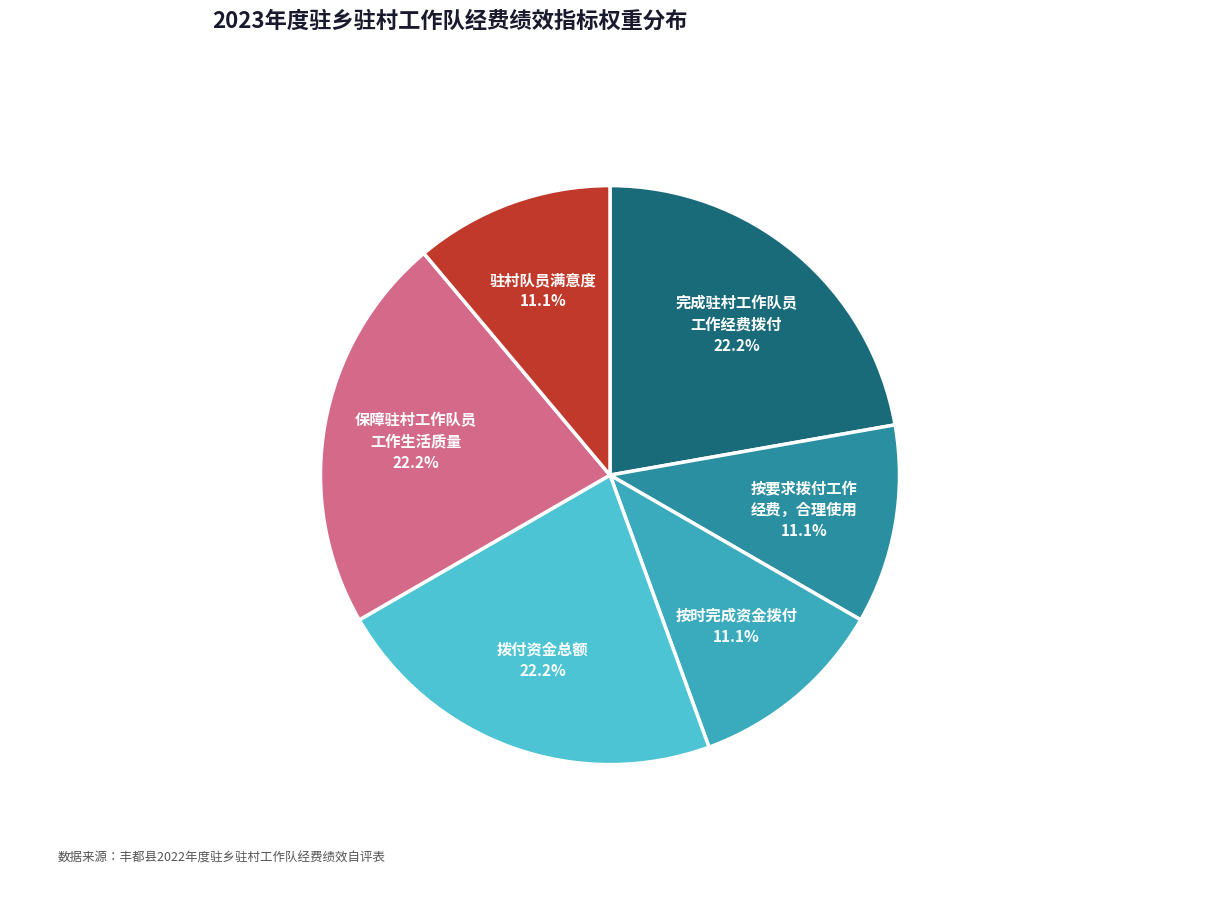

Count the number of slices in the pie.

6